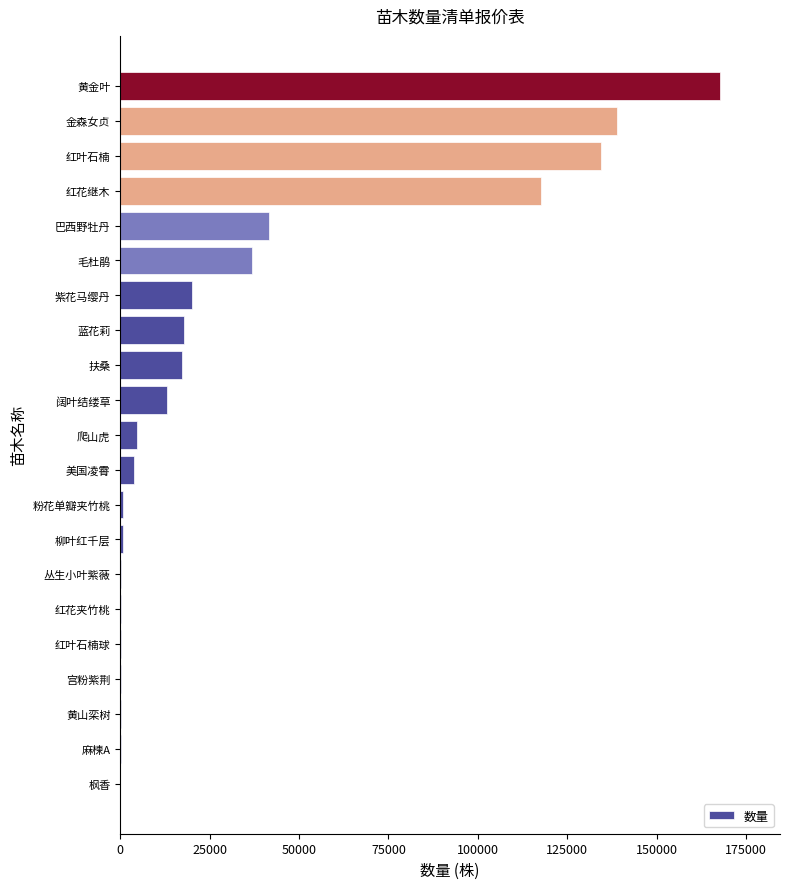

What is the average value?

34148